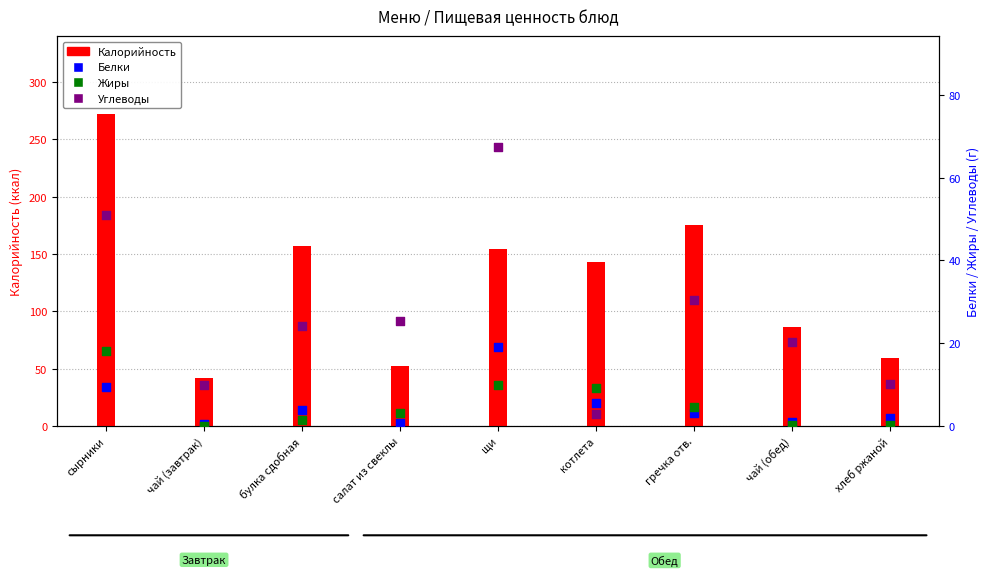

Is the value of Калорийность at щи greater than the value of Жиры at салат из свеклы?

Yes